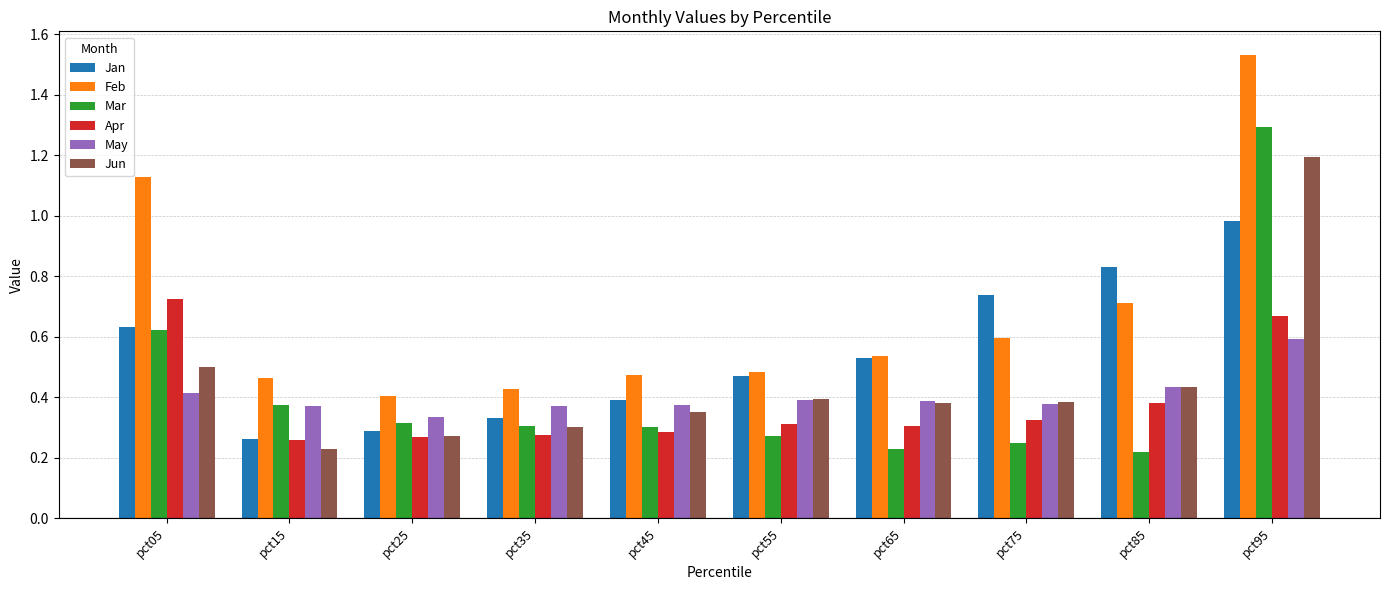

Which series has the largest total across all categories?

Feb